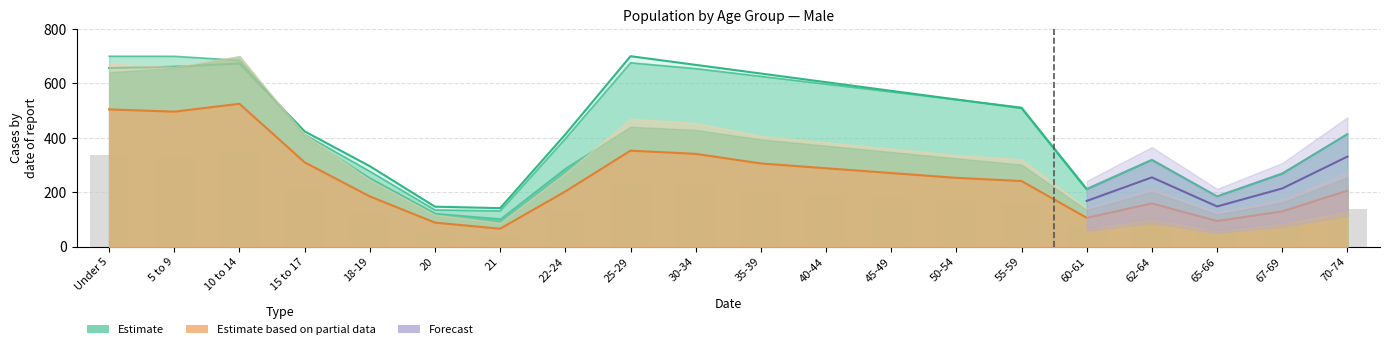

Is the value of National at 35-39 greater than the value of This Area at 10 to 14?

Yes